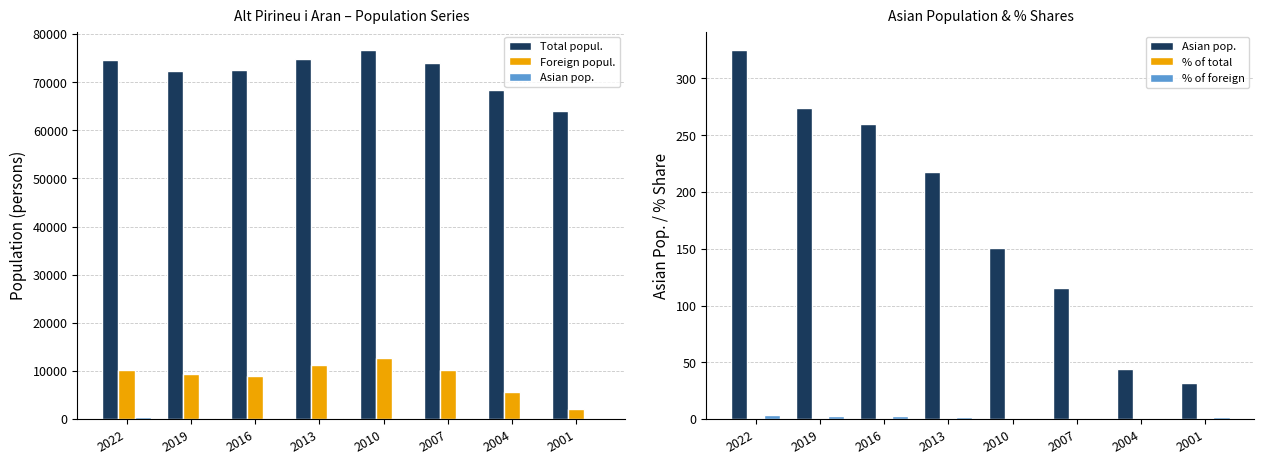

Reading left to right, list all the values displayed in this chart.

Total popul.: 74531.0	72276.0	72488.0	74882.0	76662.0	73906.0	68386.0	64067.0
Foreign popul.: 10140.0	9319.0	9007.0	11277.0	12699.0	10280.0	5645.0	2004.0
Asian pop.: 325.0	274.0	260.0	218.0	151.0	115.0	44.0	32.0
% of total: 0.4	0.4	0.4	0.3	0.2	0.2	0.1	0.1
% of foreign: 3.2	2.9	2.9	1.9	1.2	1.1	0.8	1.6